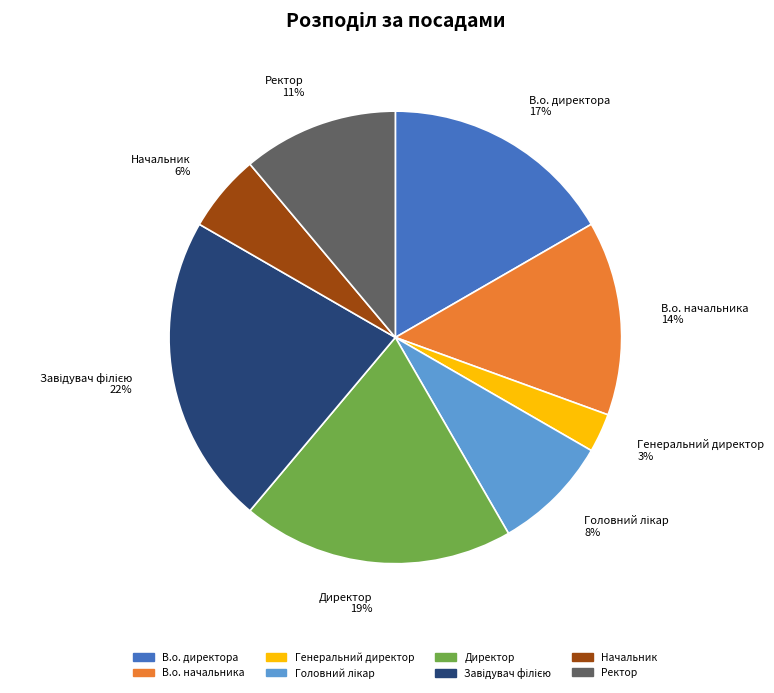

To the nearest percent, what is the difference between the largest and smallest slice percentages?

19%